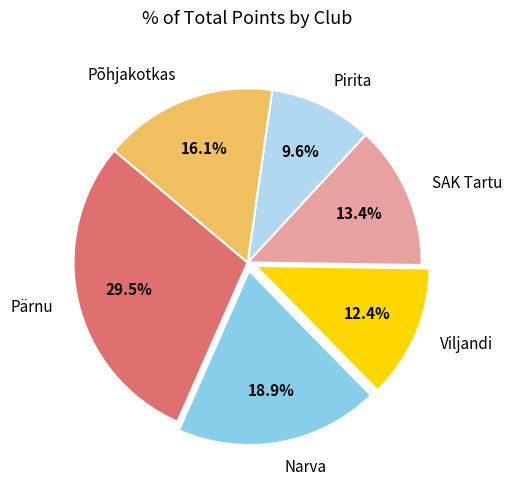

Which slice is the smallest?

Pirita